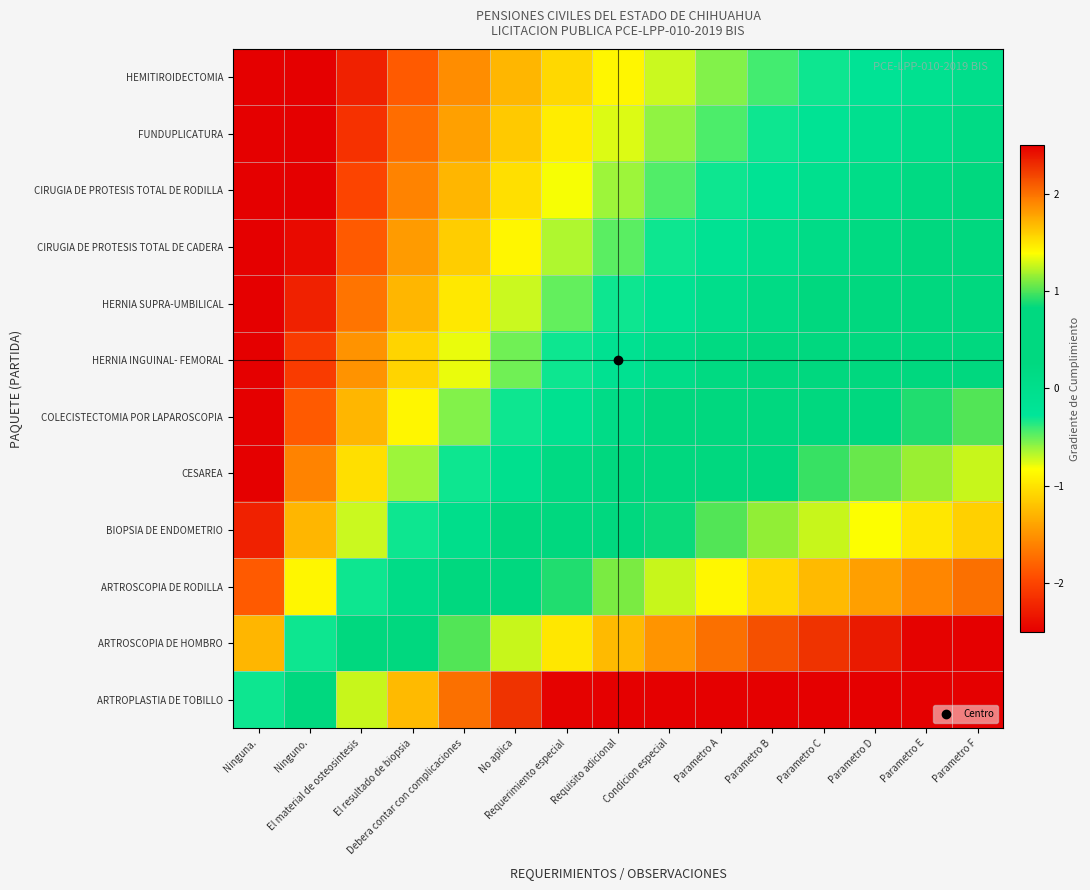

Count the number of data series in this chart.

12